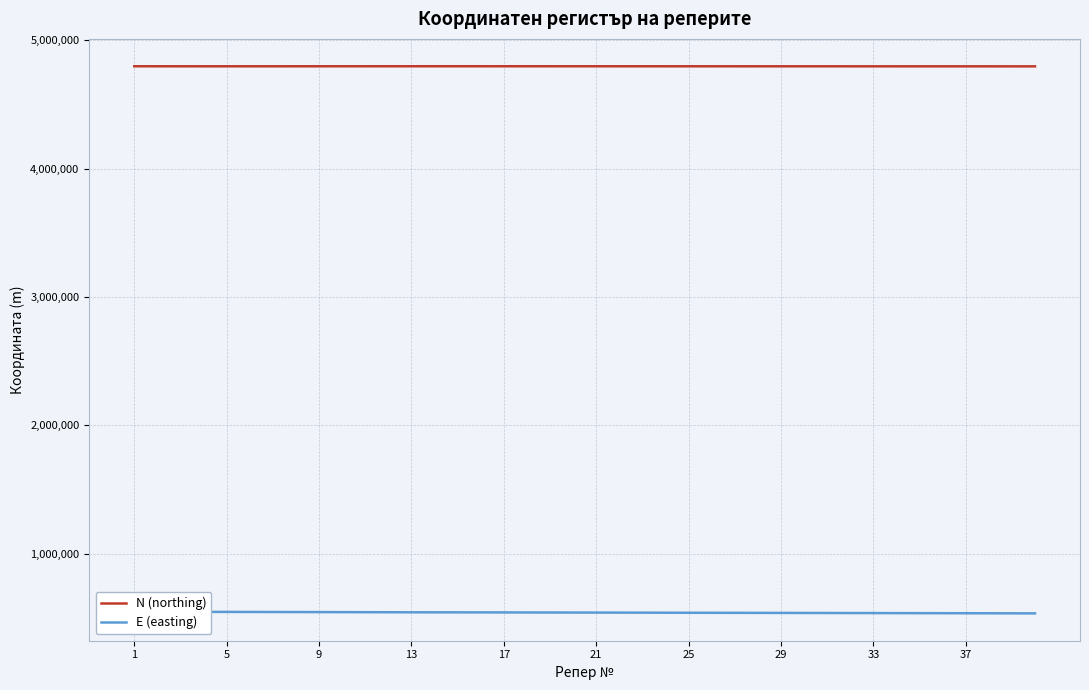

True or false: N (northing) and E (easting) cross at least once.

False